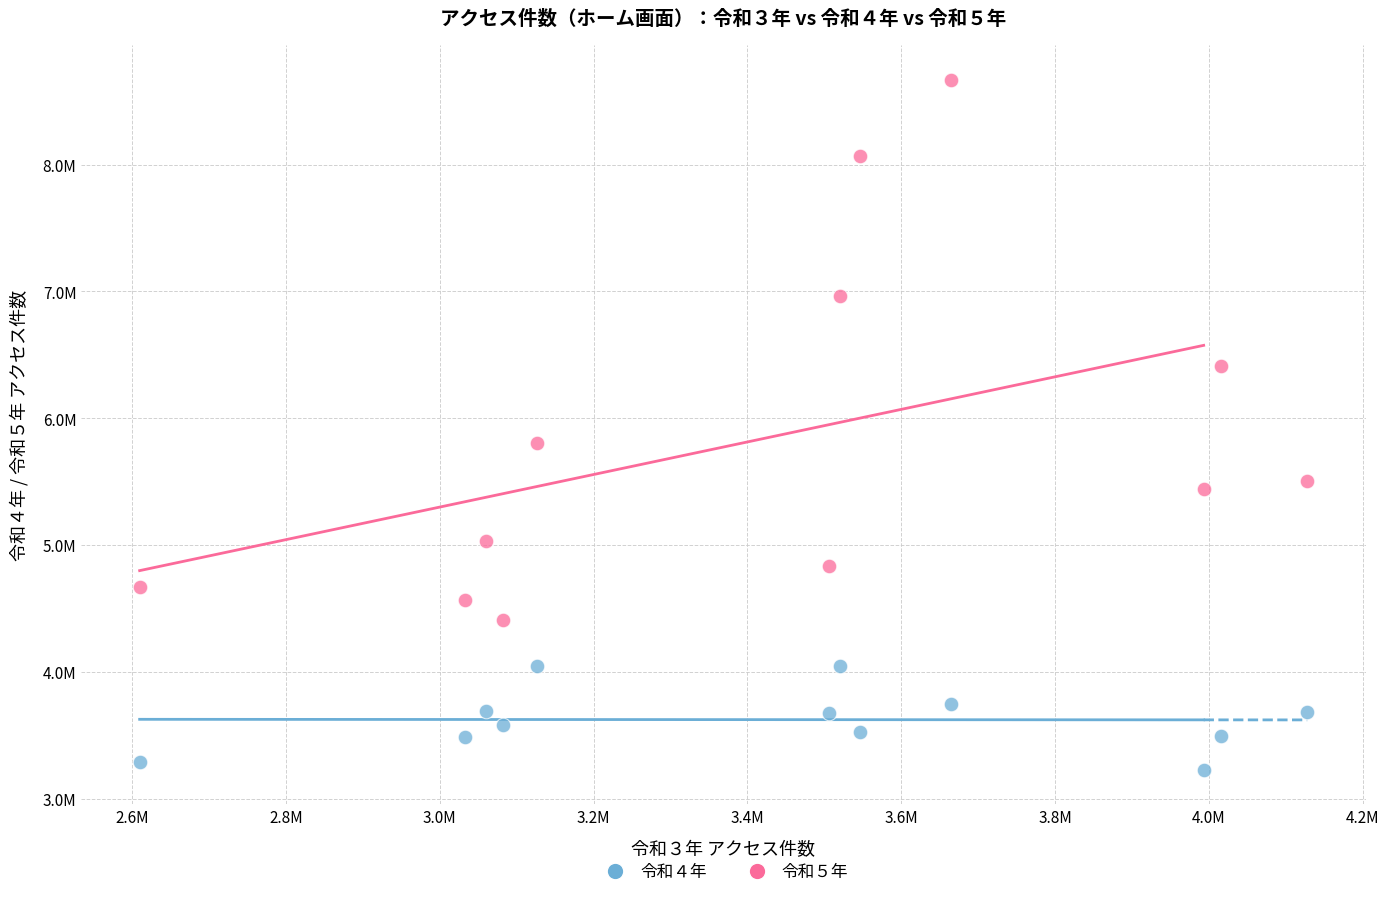

What are all the series names shown in the legend?

令和４年, 令和５年